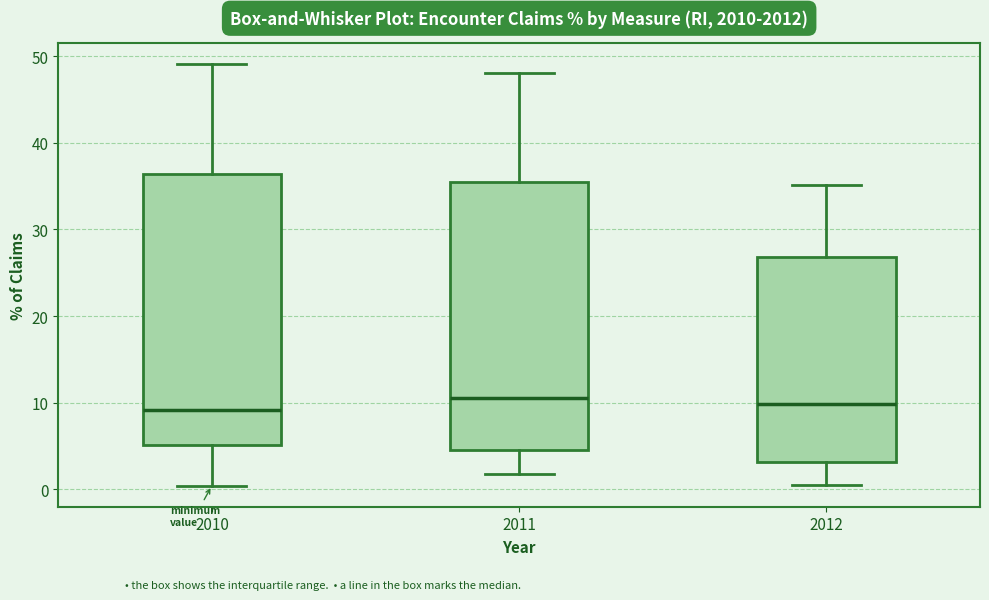

Reading left to right, transcribe this box plot: for each box, give where its median line is, the range the box spans, and where its two whiskers end, as read against the y-axis. The values are not printed on the chart, so give them approximately, as read against the axis.

2010: median 9, box 5 to 36, whiskers 0 to 49
2011: median 11, box 5 to 35, whiskers 2 to 48
2012: median 10, box 3 to 27, whiskers 0 to 35